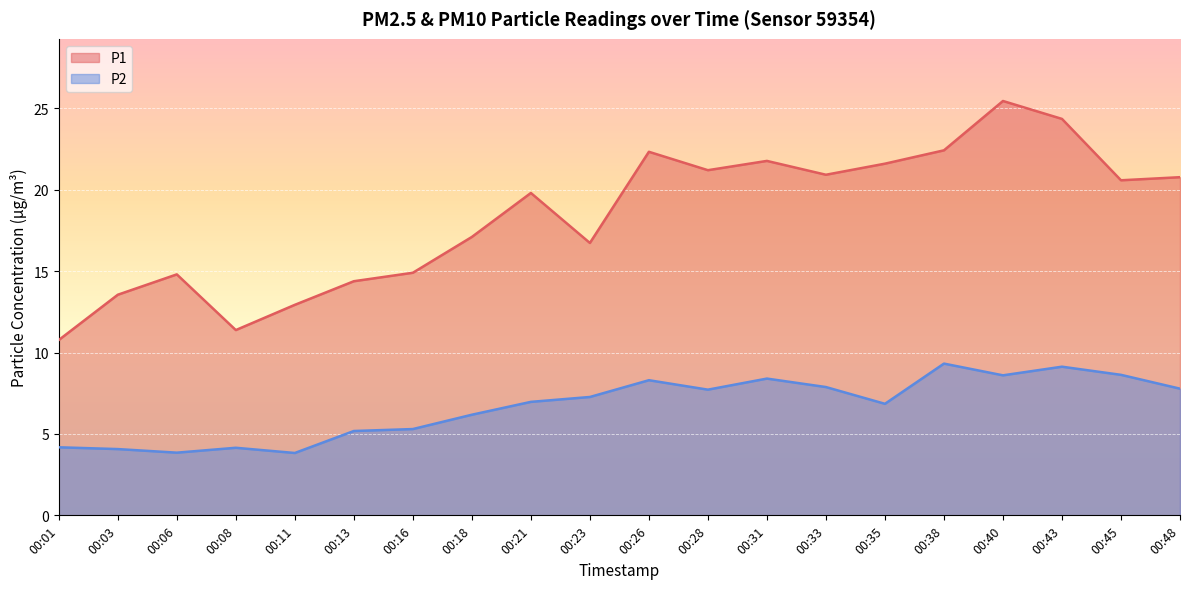

Where is the first local minimum for P1?

00:08